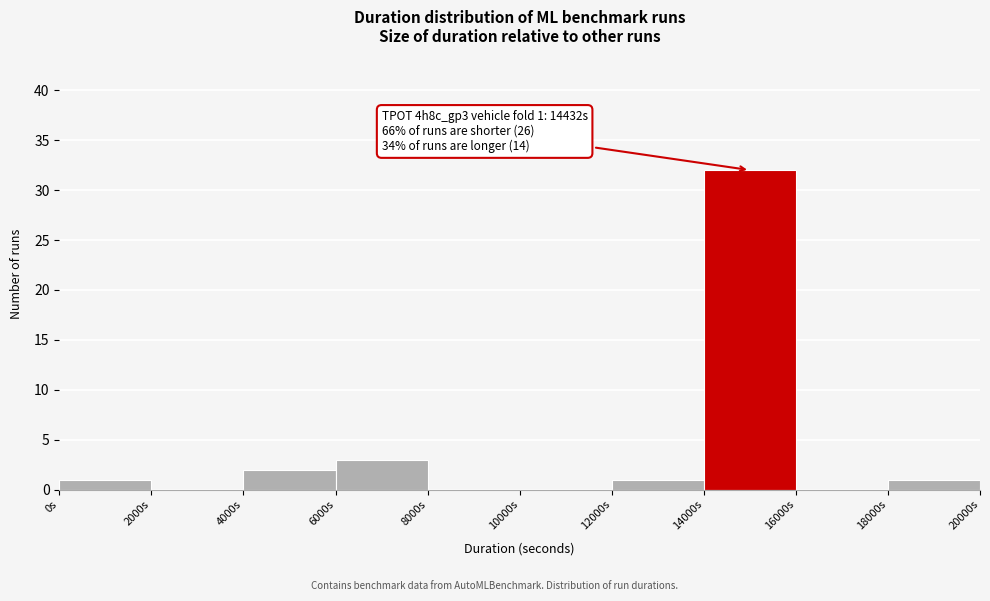

Which range on the x-axis has the tallest bar?

14000 to 16000